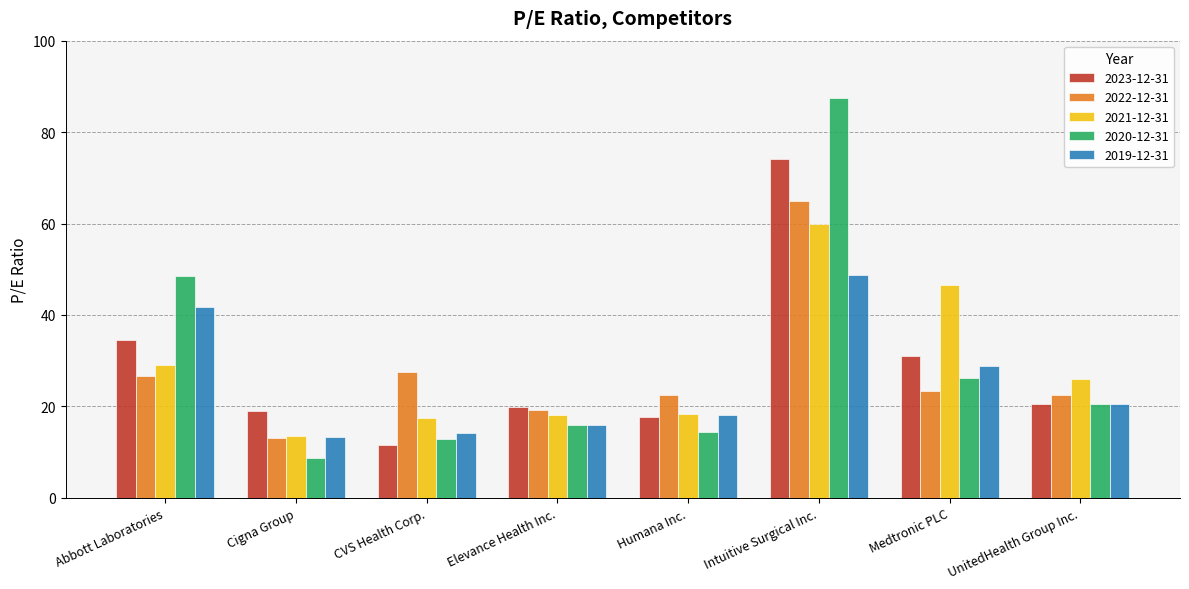

At Abbott Laboratories, list the series in order from largest to smallest.

2020-12-31, 2019-12-31, 2023-12-31, 2021-12-31, 2022-12-31